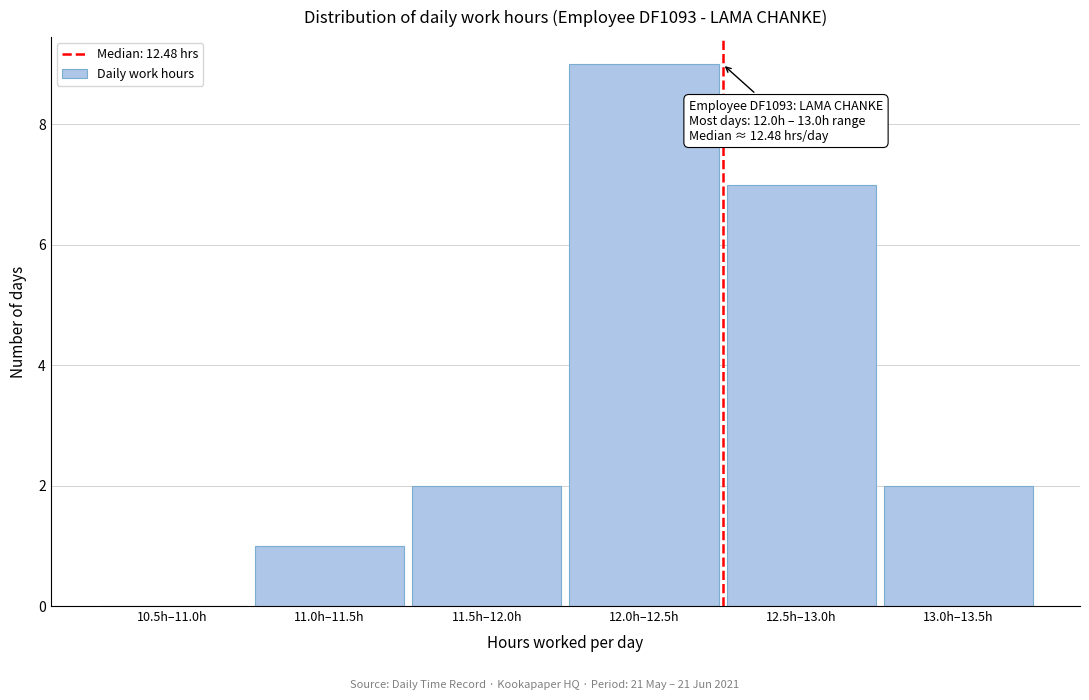

Reading right to left, transcribe all the data shown in this chart.

13.0h–13.5h=2	12.5h–13.0h=7	12.0h–12.5h=9	11.5h–12.0h=2	11.0h–11.5h=1	10.5h–11.0h=0